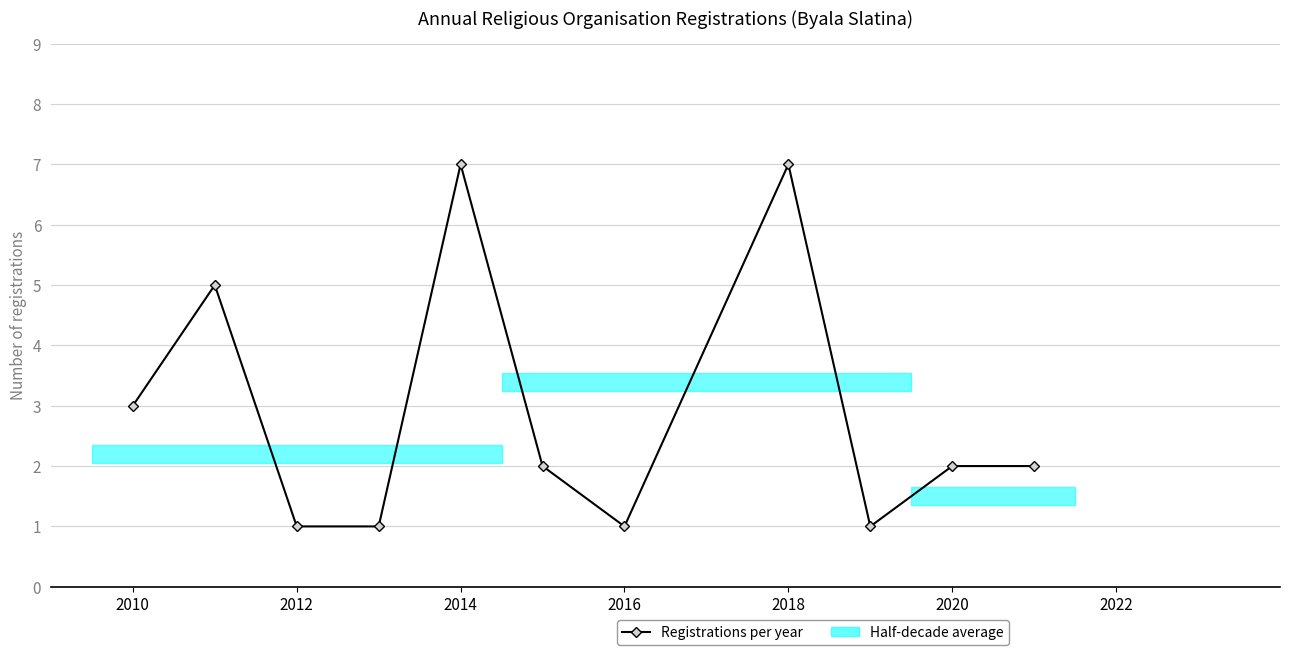

Reading left to right, what are all the values shown in this chart?

3	5	1	1	7	2	1	7	1	2	2